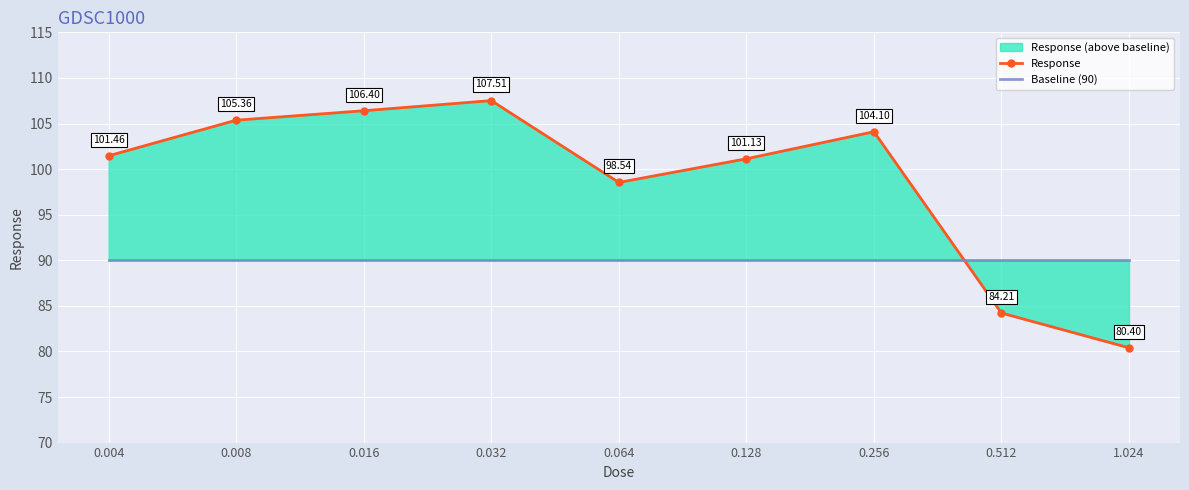

Between 0.008 and 0.256, which series saw the biggest shift?

Response